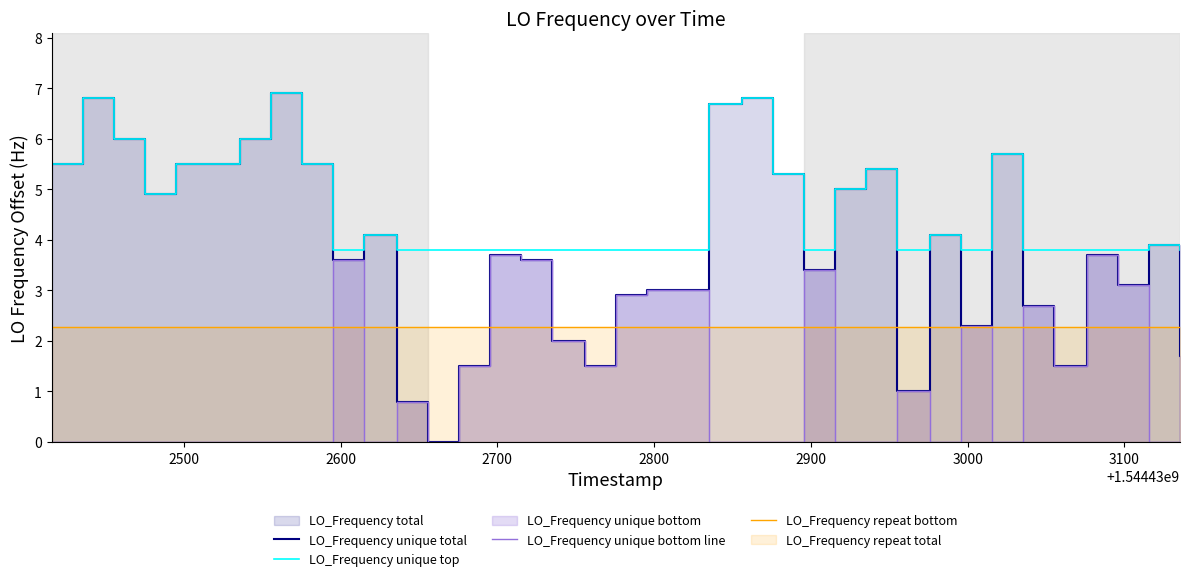

Rank the series by their average value, from highest to lowest.

LO_Frequency unique top, LO_Frequency unique total, LO_Frequency repeat bottom, LO_Frequency unique bottom line